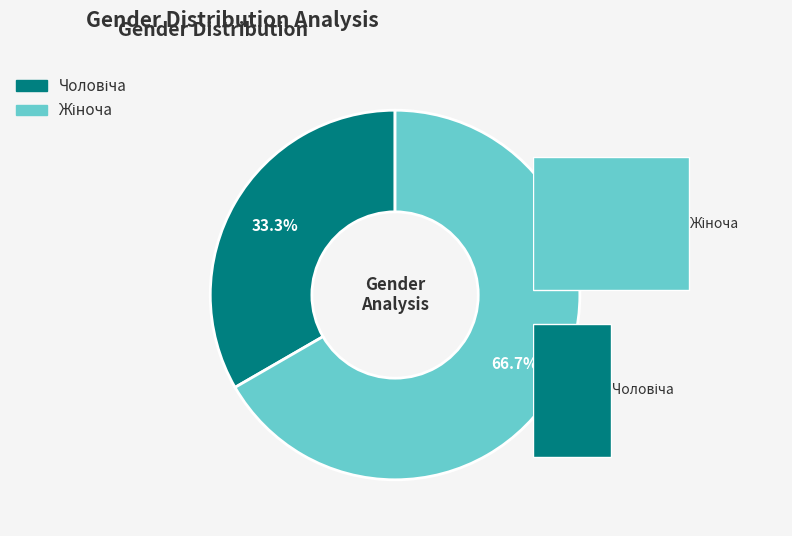

What is the largest slice in the pie chart?

Жіноча